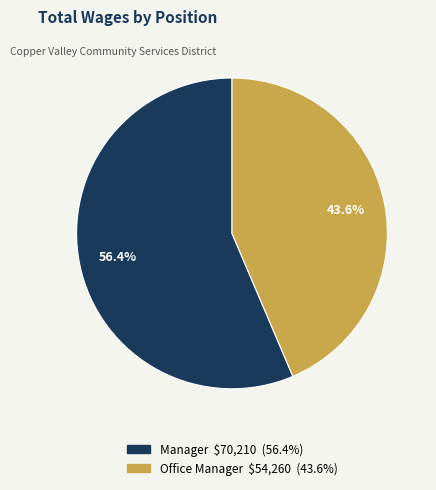

To the nearest percent, what is the combined percentage of Office Manager and Manager?

100%